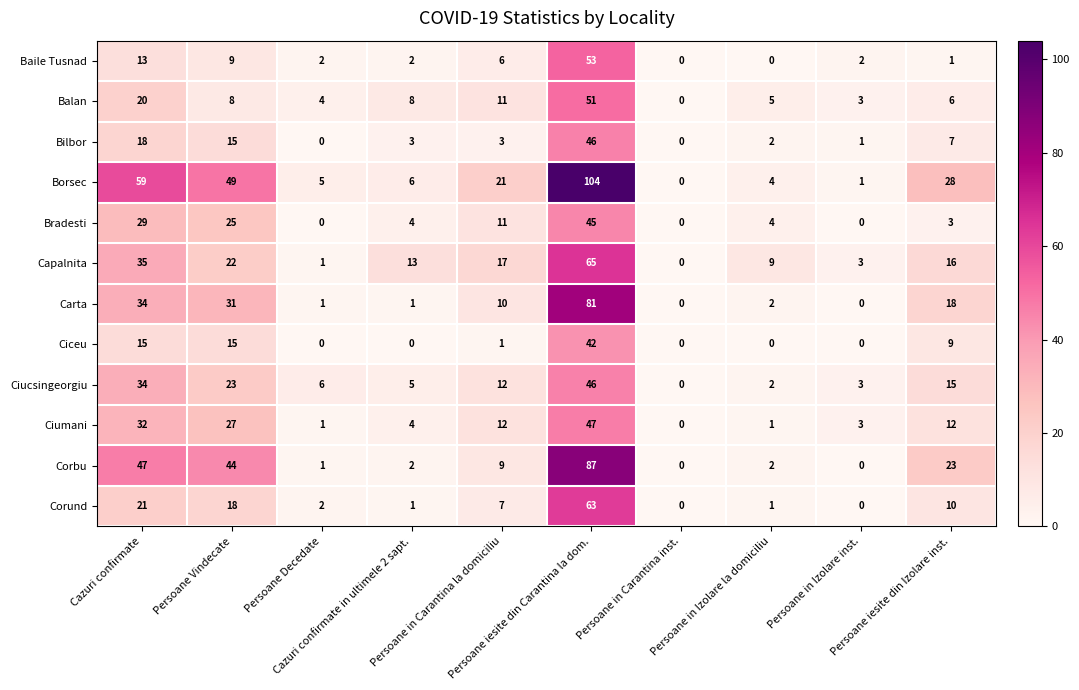

What is the maximum value shown in the chart?

104